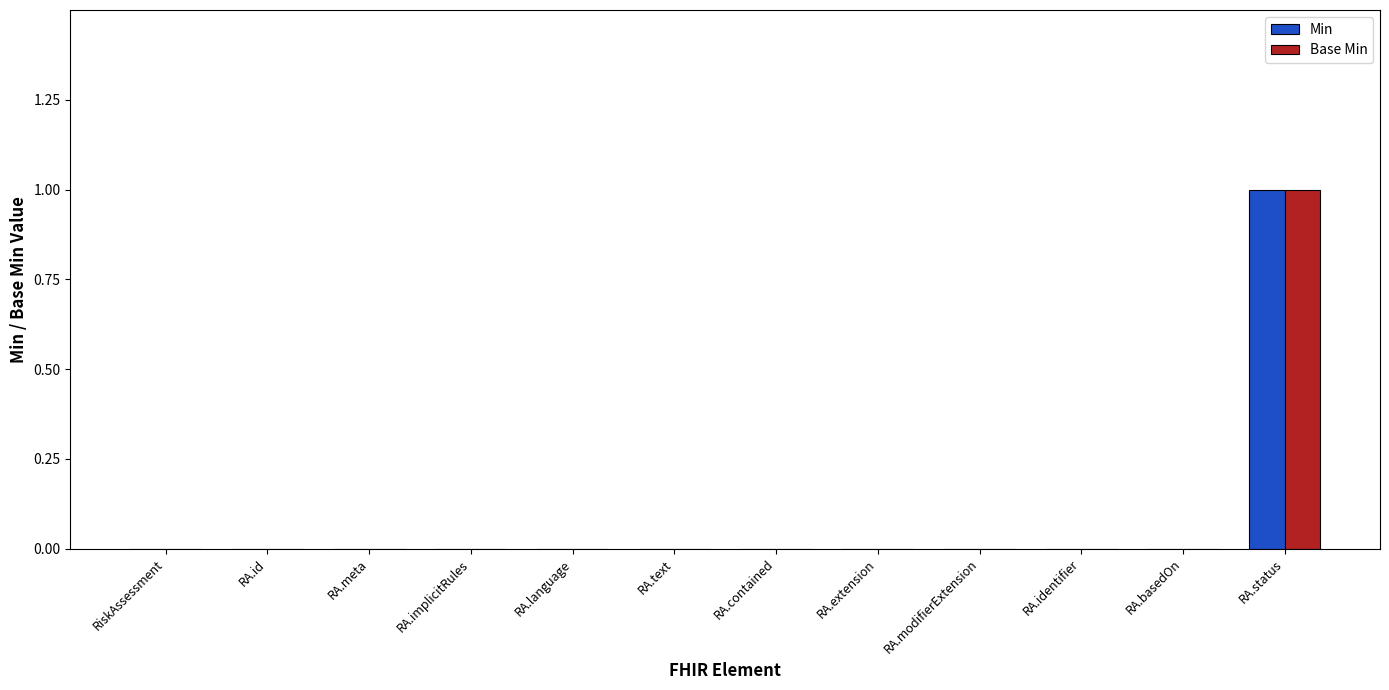

How many groups of bars are there?

12